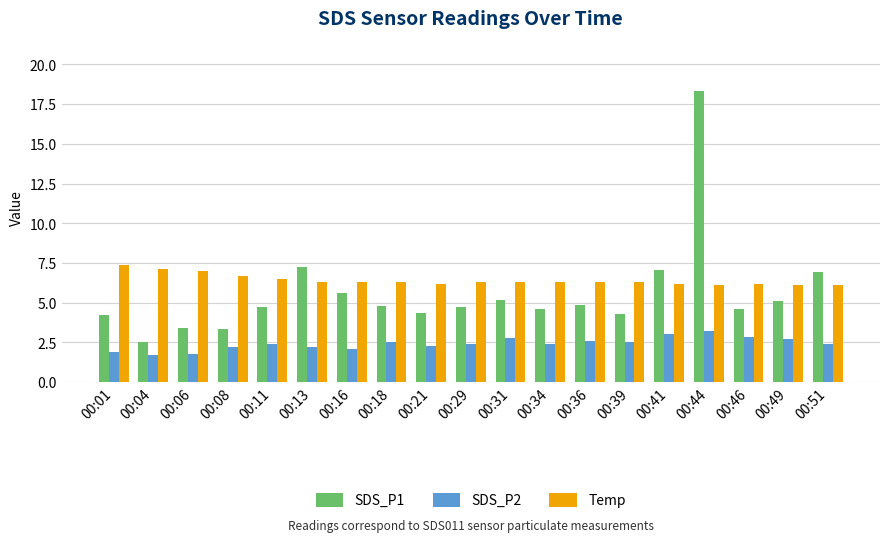

What is the maximum value for Temp?

7.4